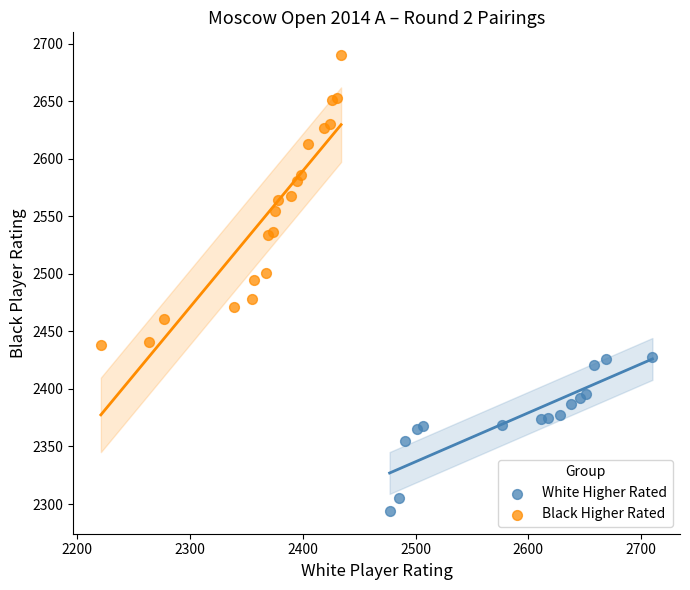

Which series has the widest spread of Y values?

Black Higher Rated